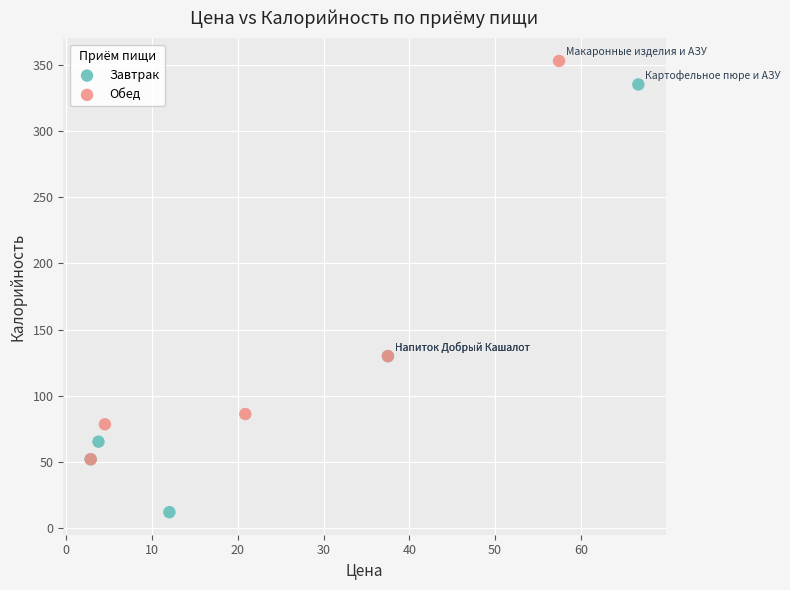

Which series has the widest spread of Y values?

Завтрак